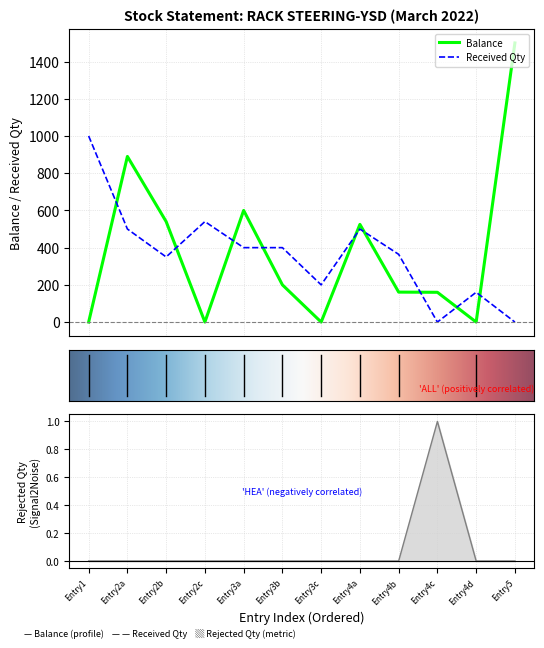

True or false: Balance and Received Qty intersect in this chart.

True